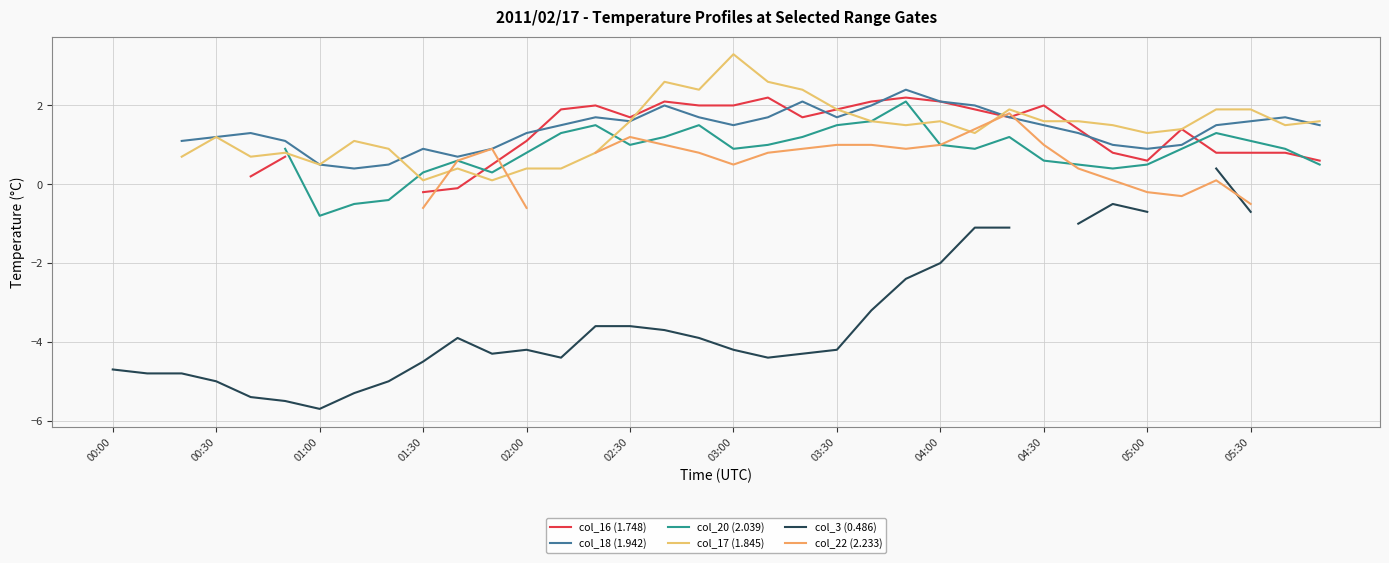

Is it true that col_3 (0.486) equals -1.0 at 04:00?

False